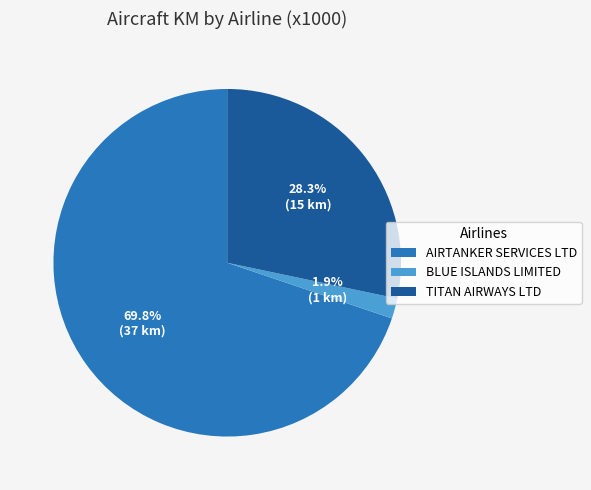

Count the number of slices in the pie.

3